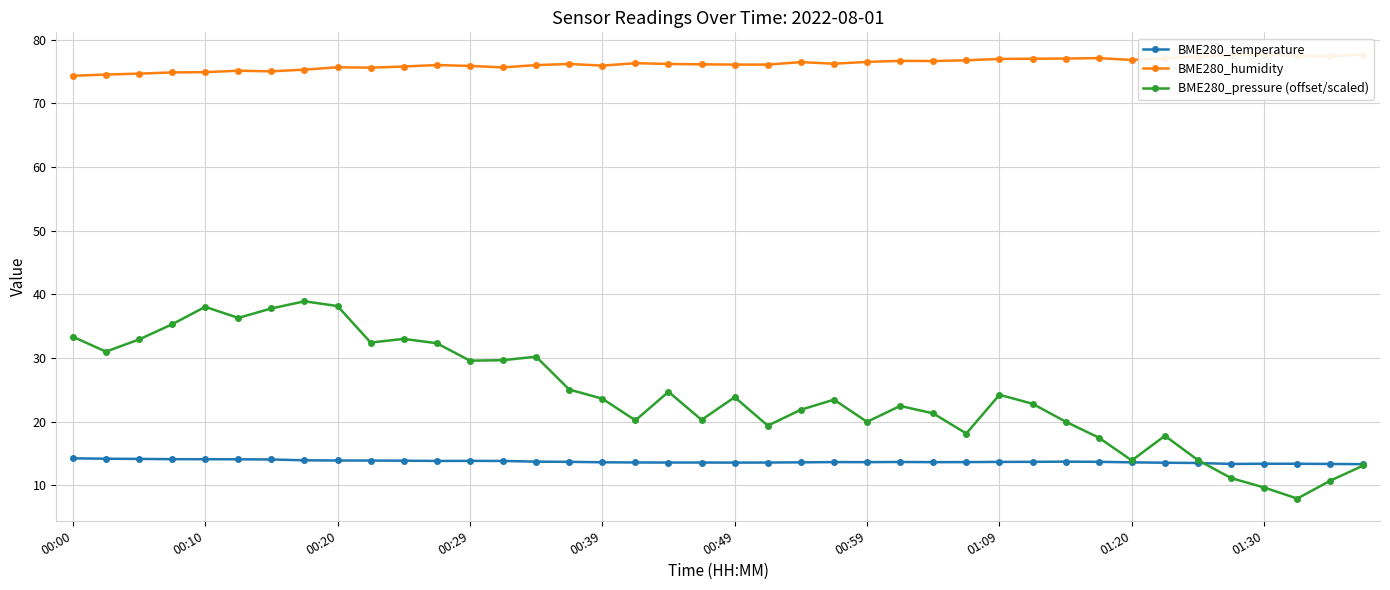

True or false: BME280_temperature has more than 1 points higher than both neighbors.

True